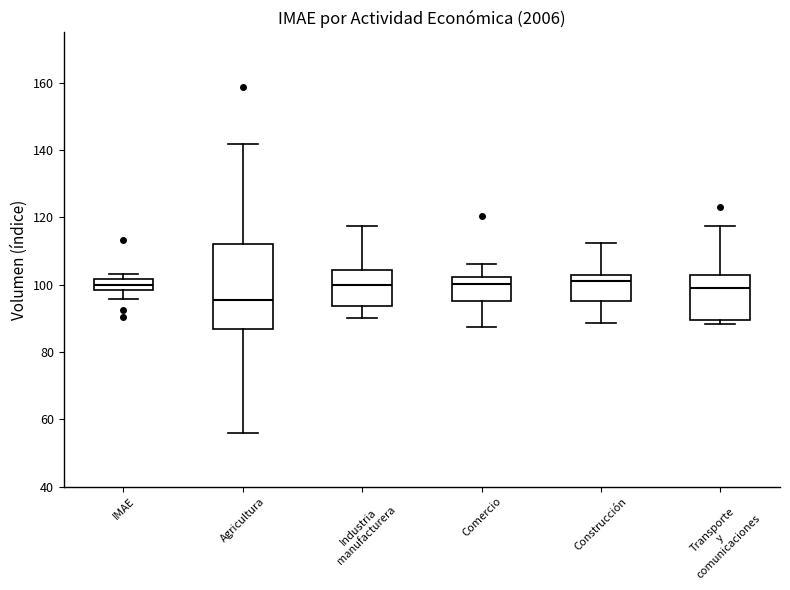

Reading left to right, transcribe this box plot: for each box, give where its median line is, the range the box spans, and where its two whiskers end, as read against the y-axis. The values are not printed on the chart, so give them approximately, as read against the axis.

IMAE: median 100, box 98 to 102, whiskers 96 to 104
Agricultura: median 96, box 86 to 112, whiskers 56 to 142
Industria manufacturera: median 100, box 94 to 104, whiskers 90 to 118
Comercio: median 100, box 96 to 102, whiskers 88 to 106
Construcción: median 102 (just below the box's upper edge), box 96 to 102, whiskers 88 to 112
Transporte y comunicaciones: median 98, box 90 to 102, whiskers 88 to 118